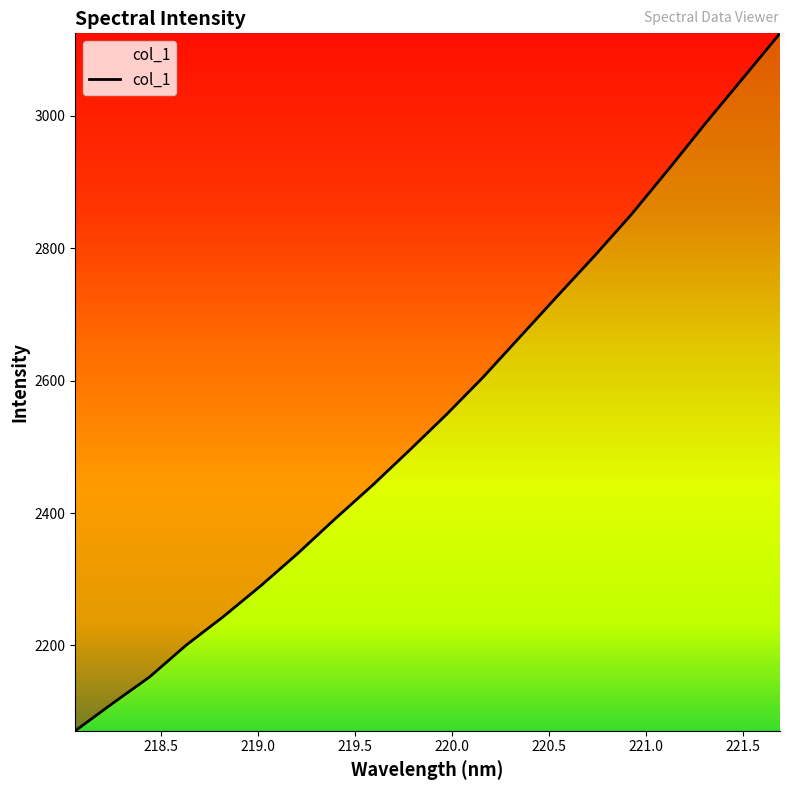

What is the smallest value displayed?

2071.1